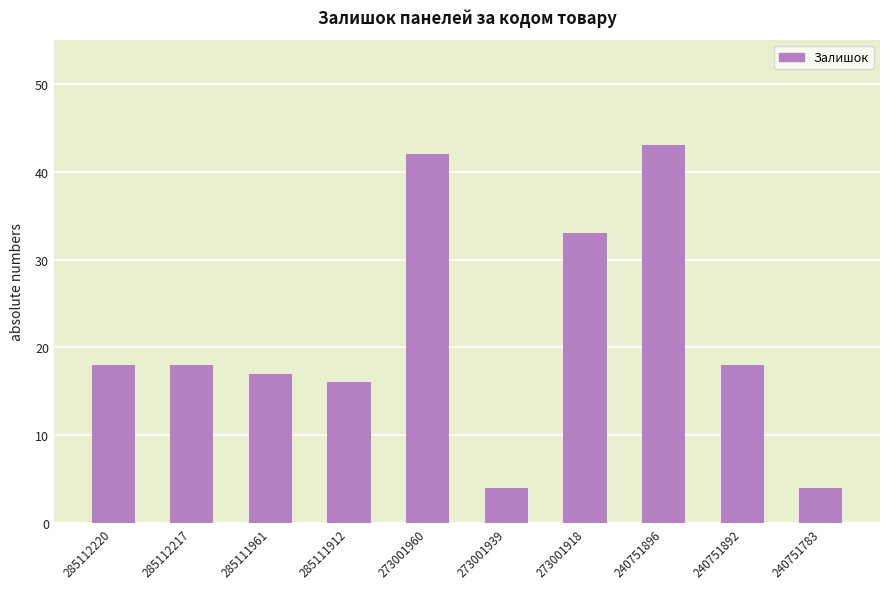

What is the value of the 9th bar from the left?

18